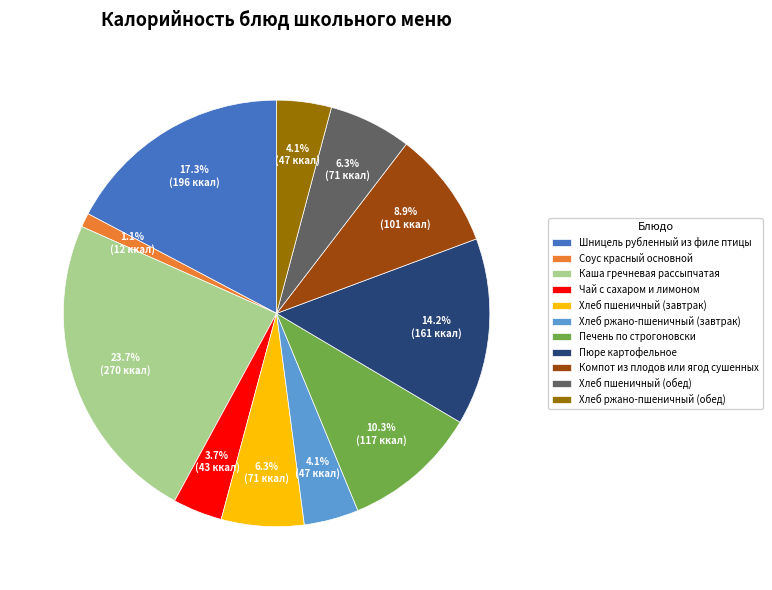

Is Чай с сахаром и лимоном the majority of the pie?

No